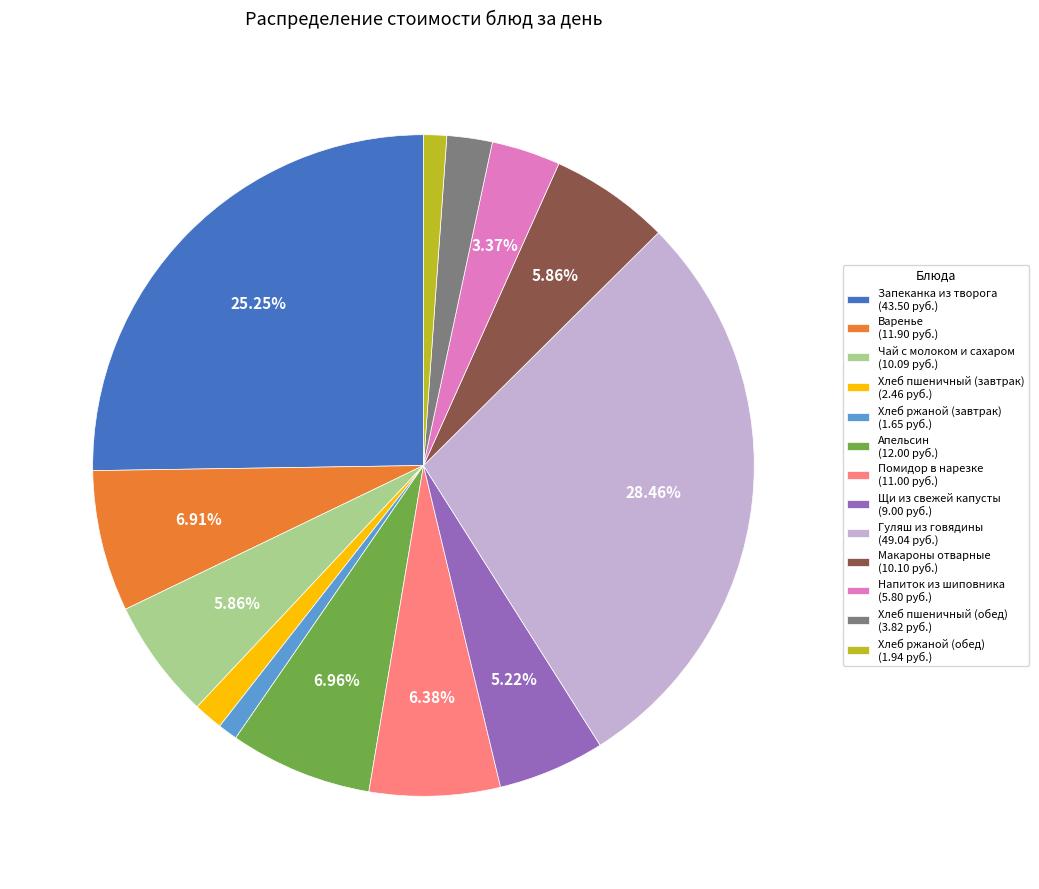

What is the total percentage of Варенье and Гуляш из говядины?

35.4%